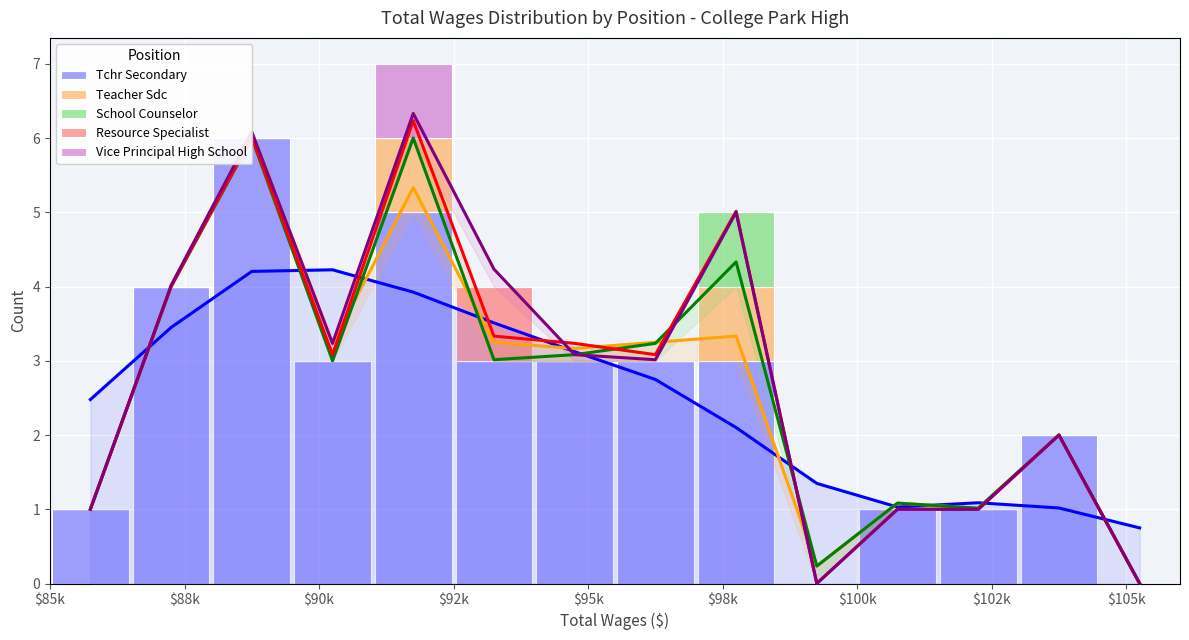

What are all the series names shown in the legend?

Tchr Secondary, Teacher Sdc, School Counselor, Resource Specialist, Vice Principal High School